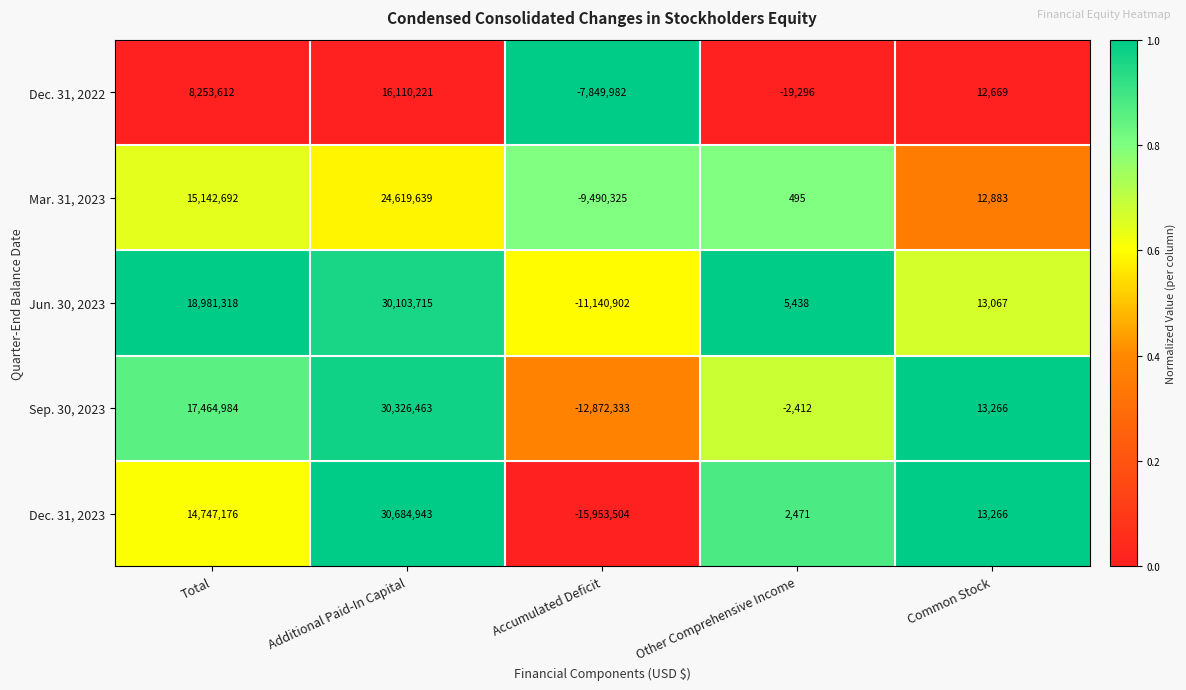

What is the sum of the Sep. 30, 2023 values at Accumulated Deficit and Other Comprehensive Income?

-12874745